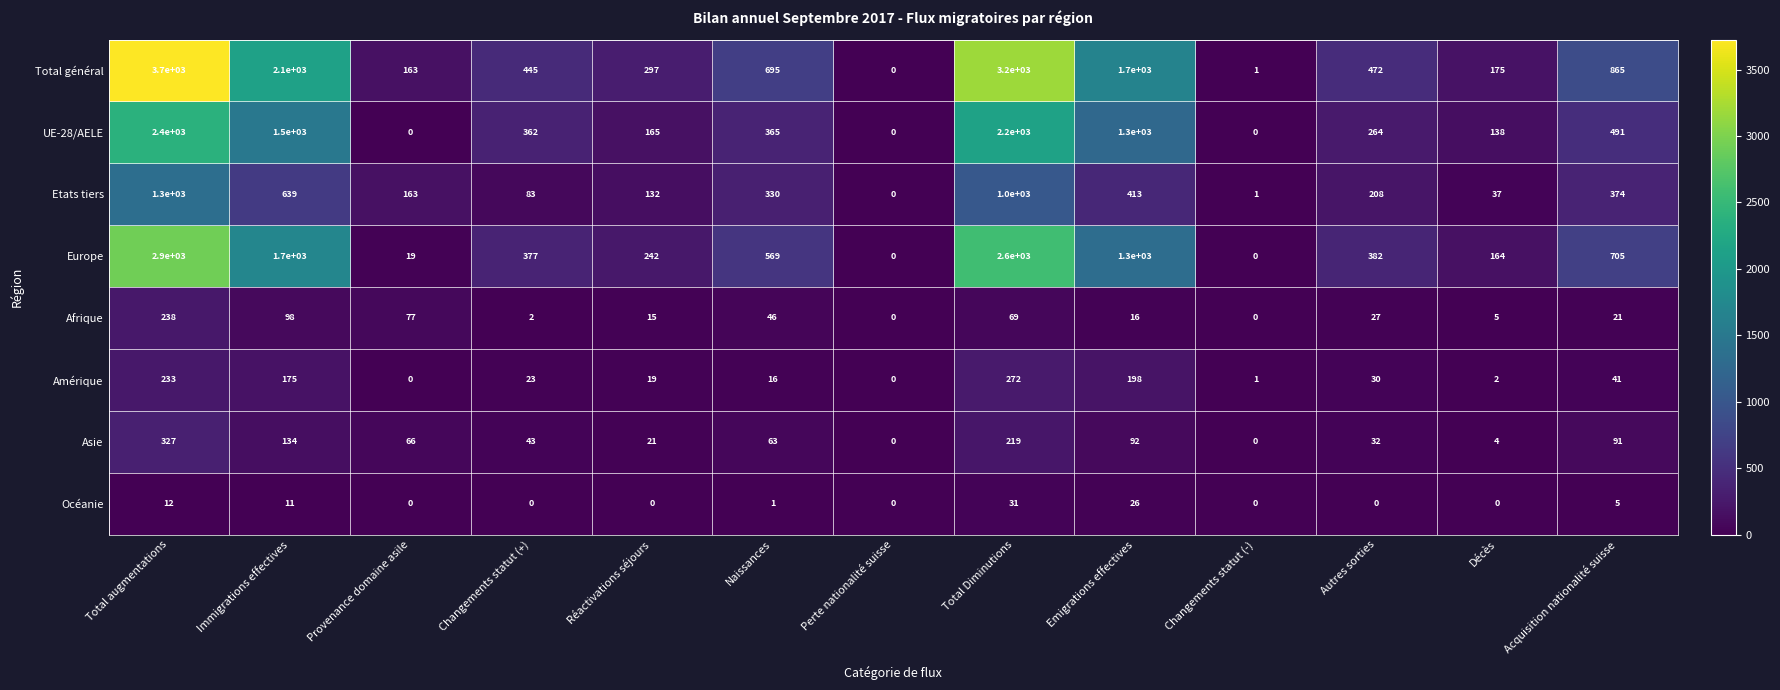

What is the difference between the Amérique values at Autres sorties and Immigrations effectives?

145